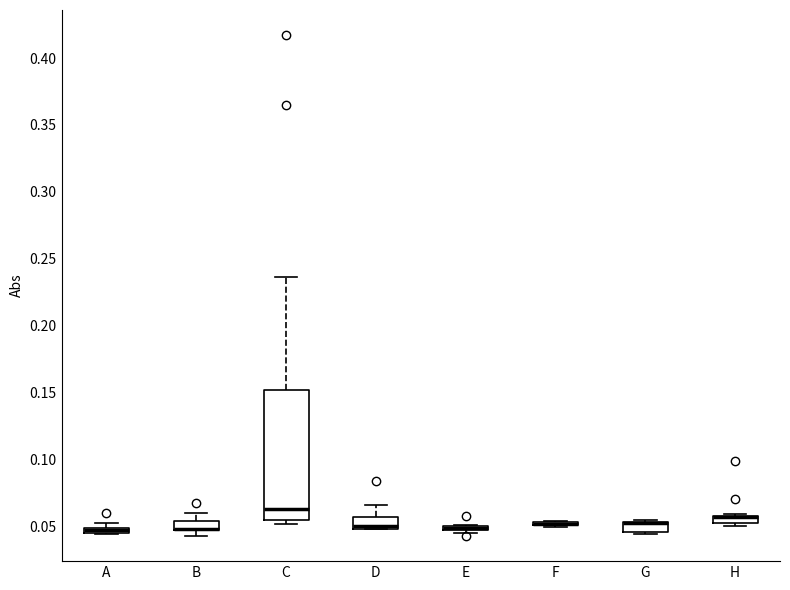

Comparing the boxes themselves (not the whiskers), which one is the tallest?

C